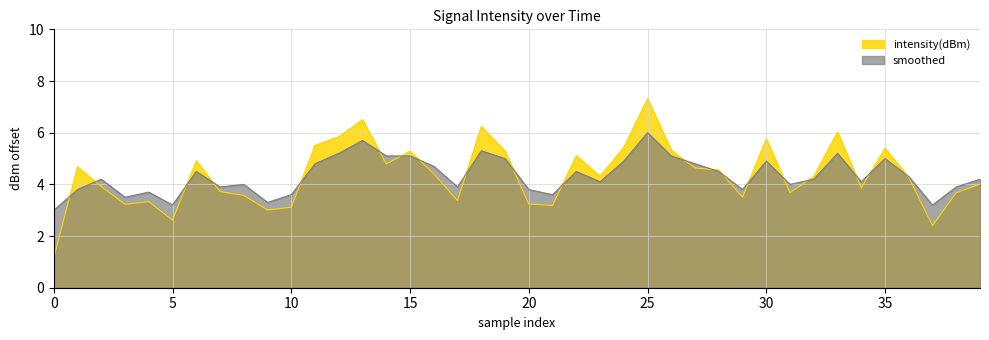

What is the lowest value of the smoothed series?

3.0